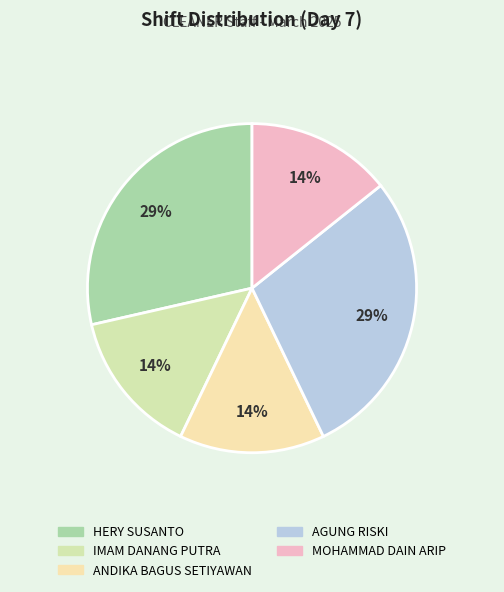

How many segments does this pie chart have?

5